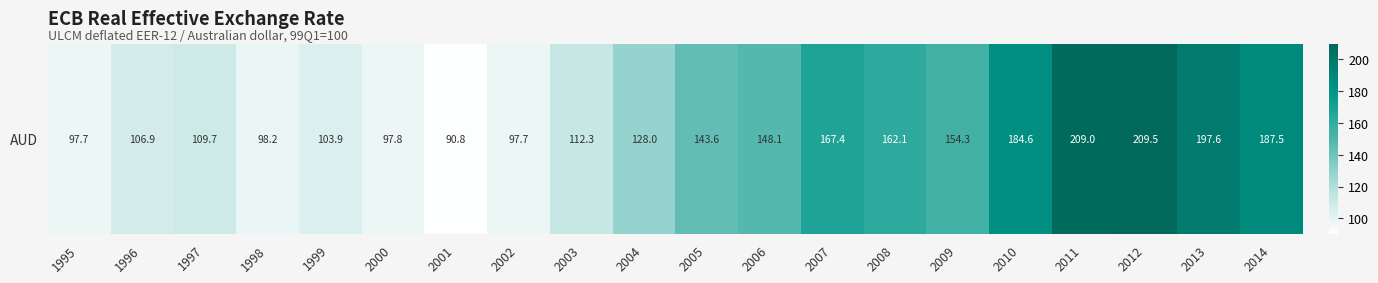

At which label is the value closest to 150?

2006